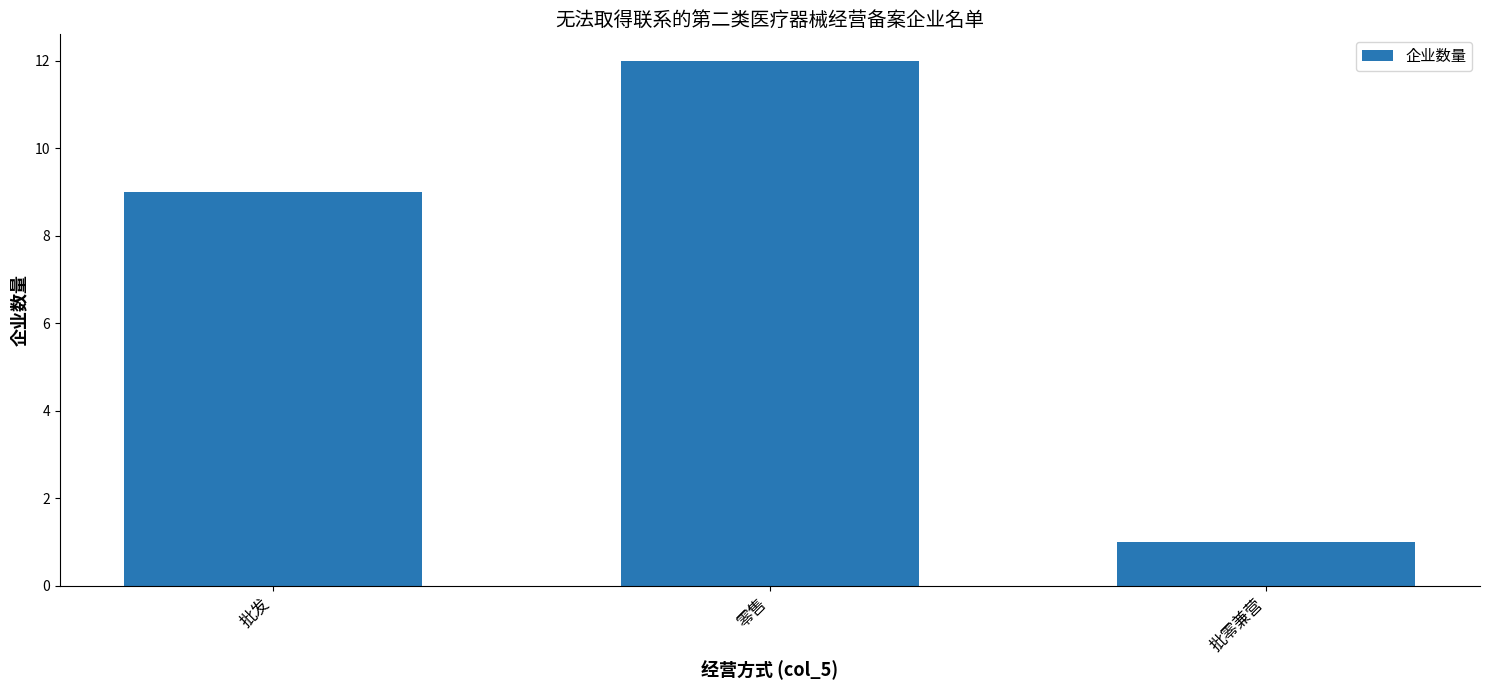

Count the number of data series in this chart.

1